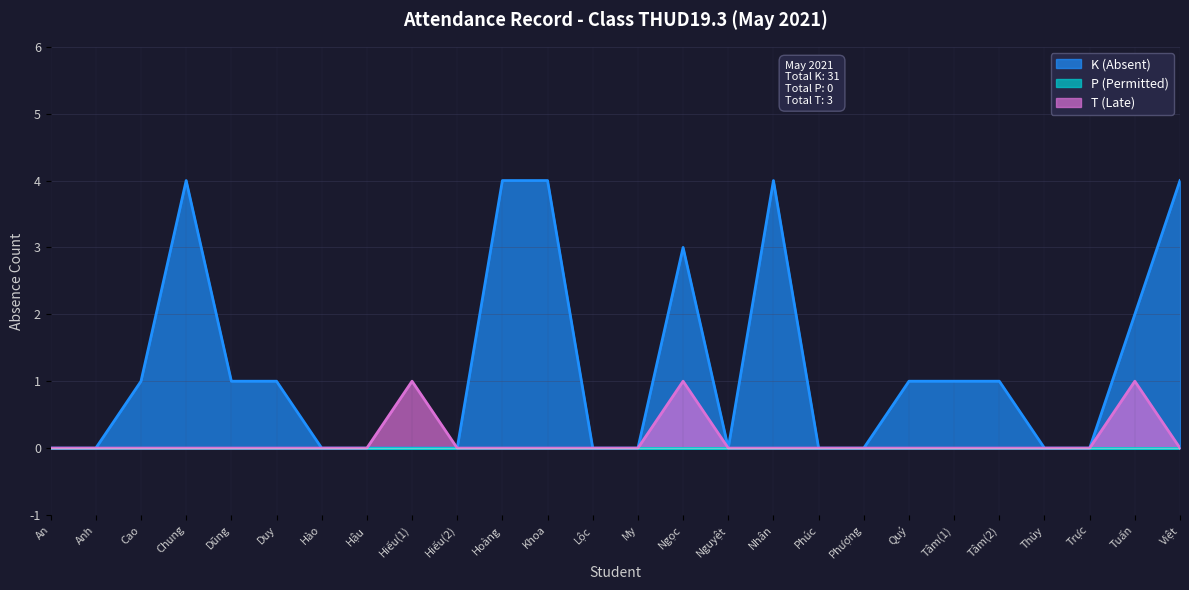

How many lines are shown in the chart?

3